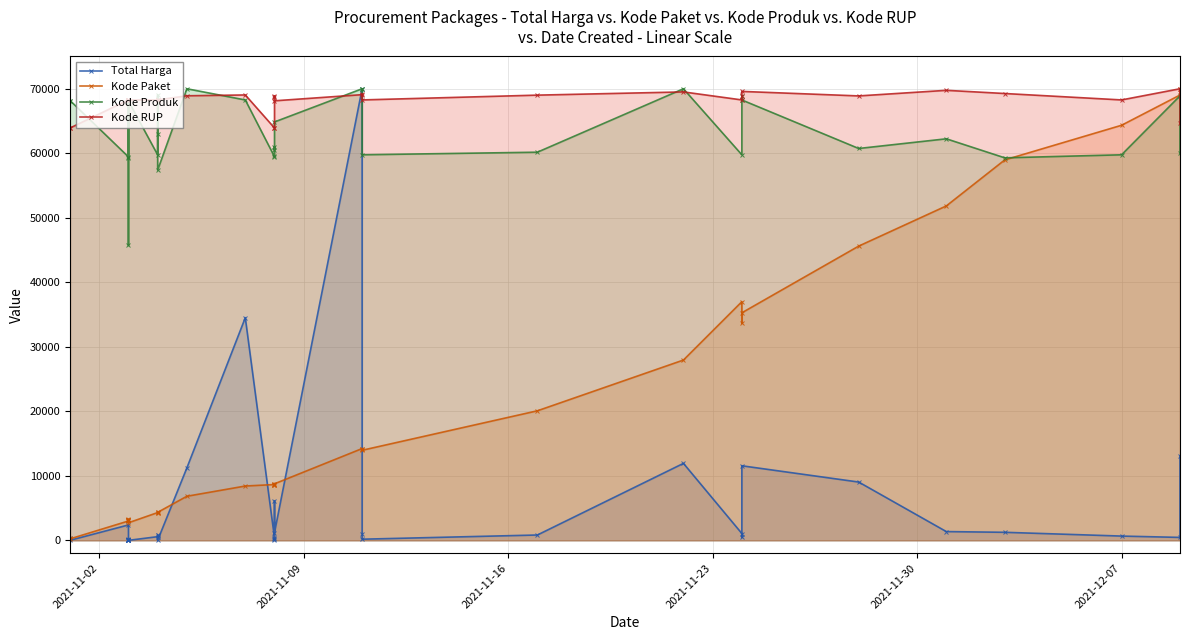

How many interior local valleys does the Kode Produk series have?

11